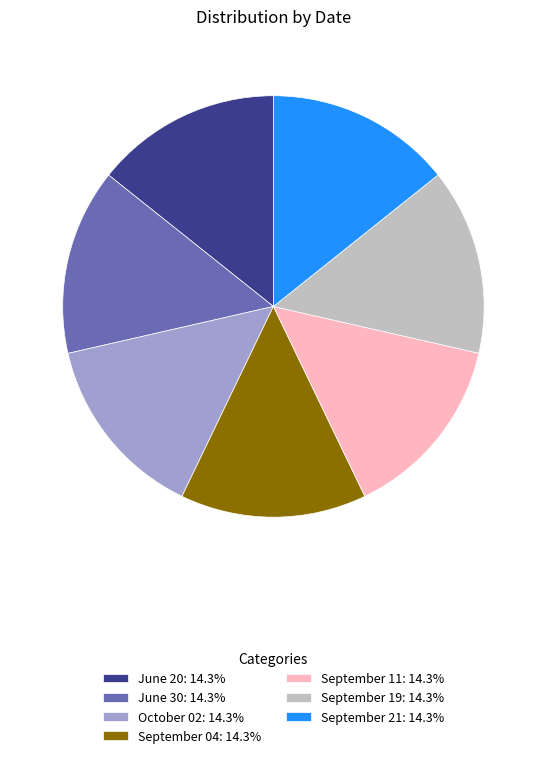

Is there any slice that represents more than half of the pie?

No